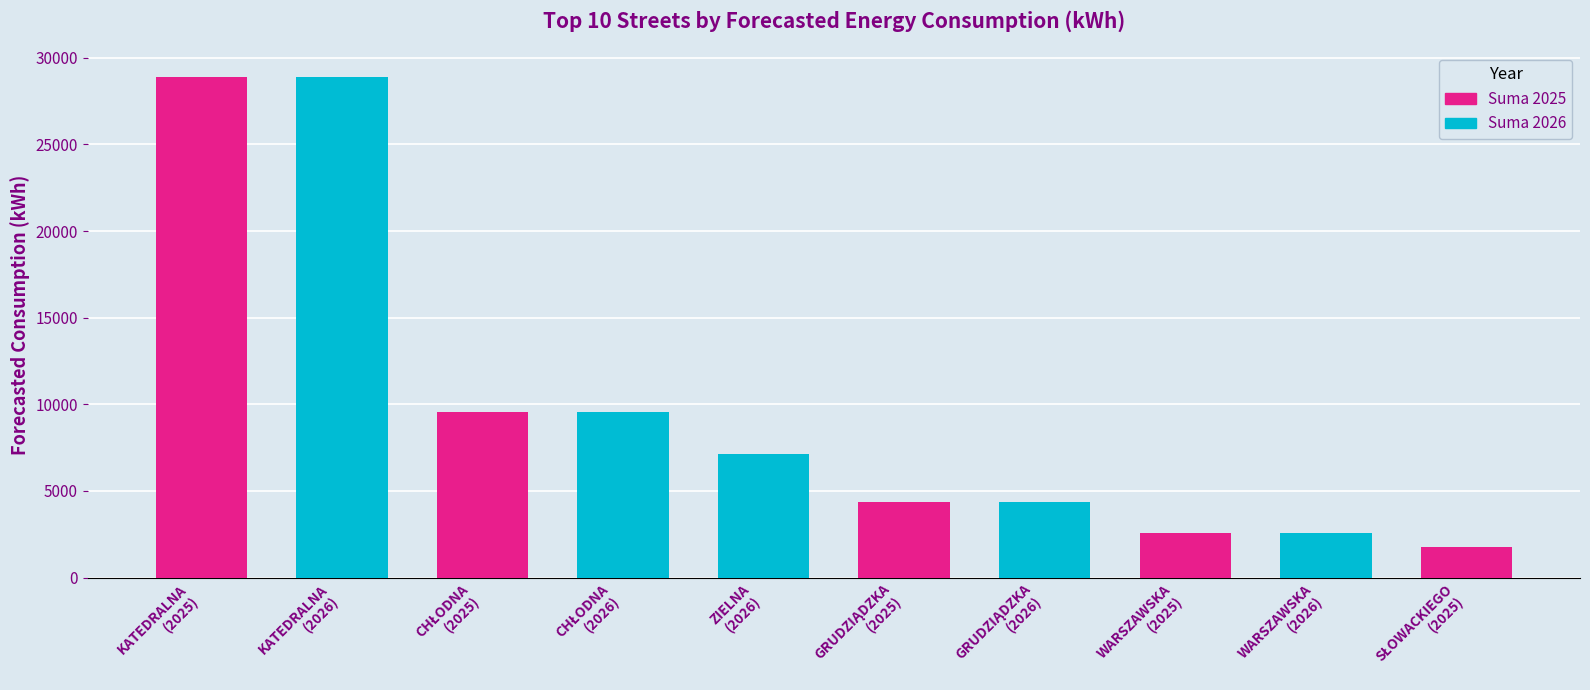

Between KATEDRALNA
(2025) and ZIELNA
(2026), which series saw the biggest shift?

Suma 2025